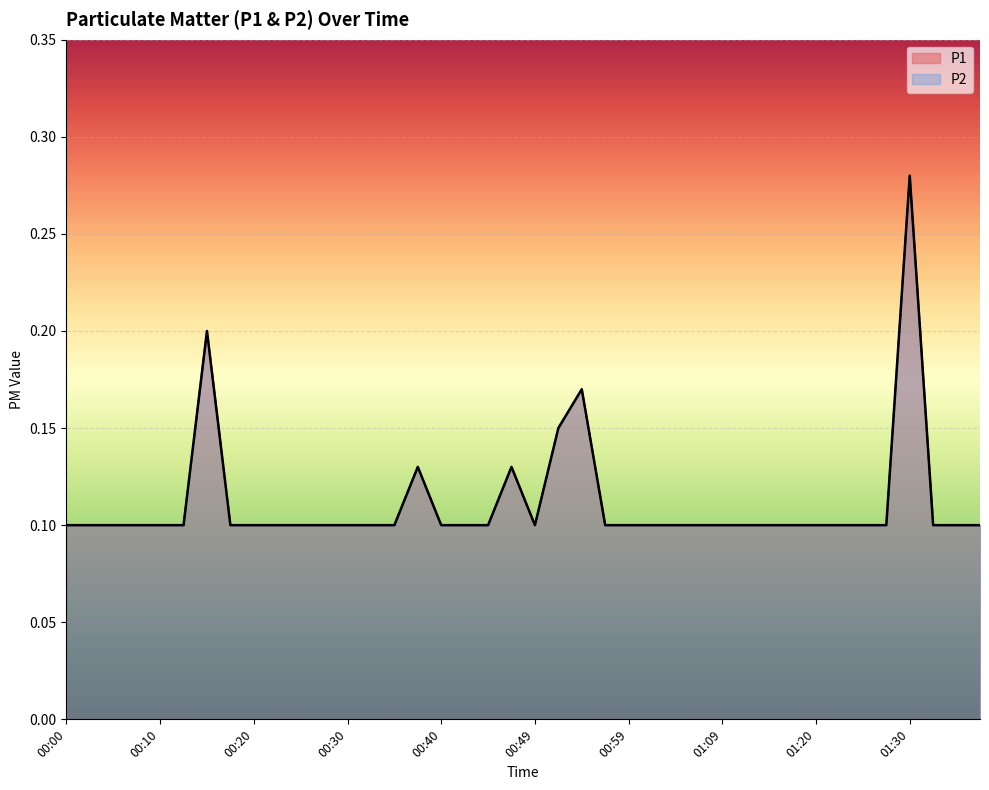

Which series changed the most between 00:22 and 01:14?

P1